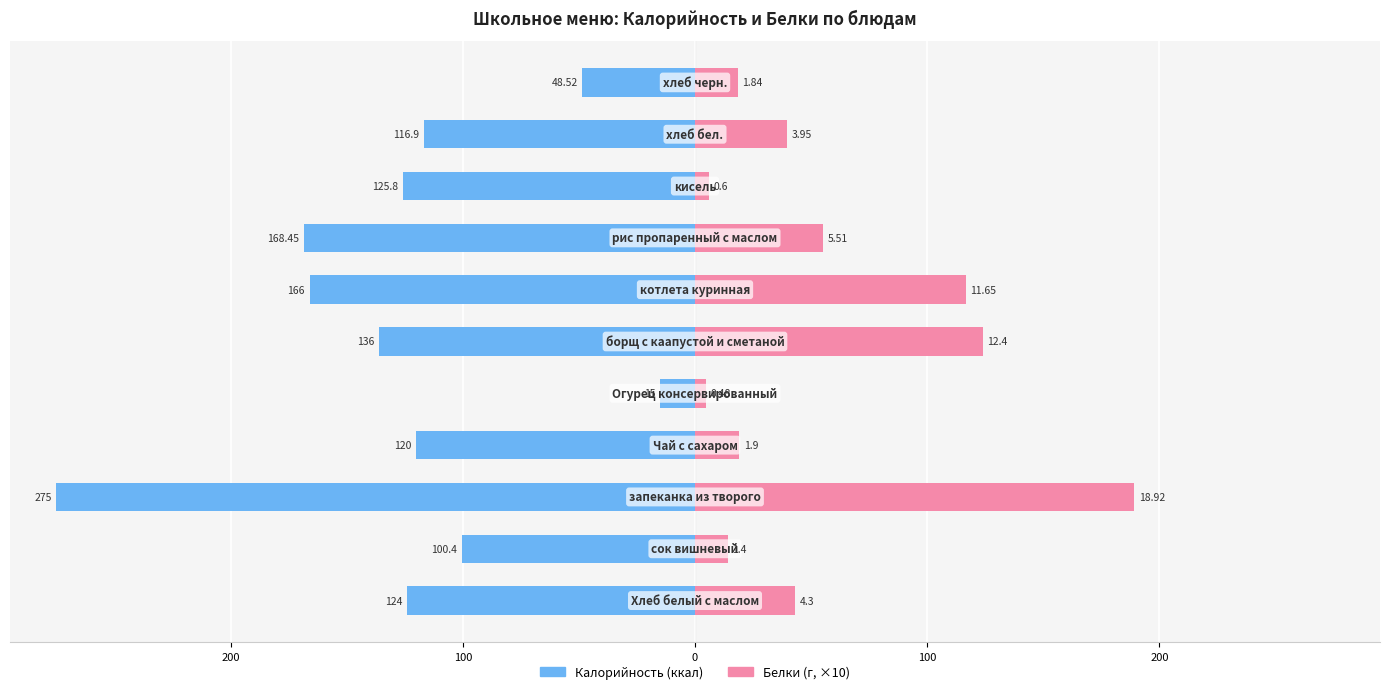

What is the difference between the maximum and minimum values in the Калорийность series?

260.0